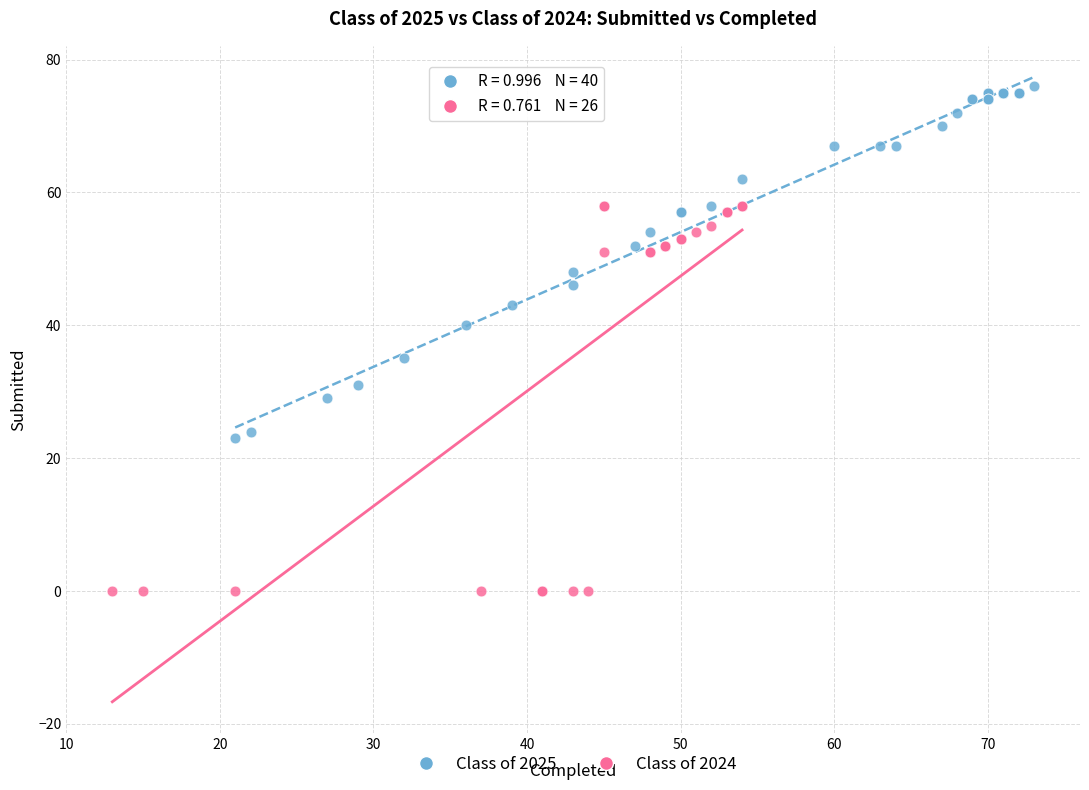

Which series has the widest spread of Y values?

Class of 2024